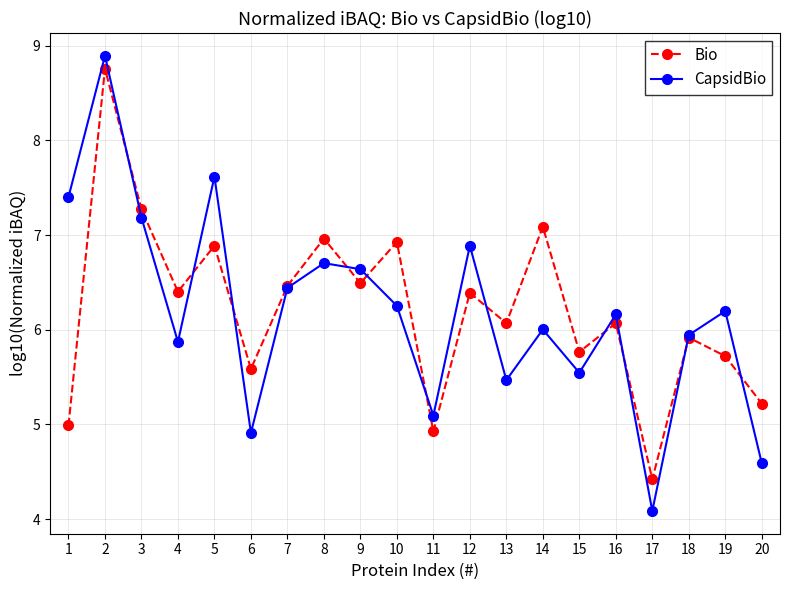

The CapsidBio series shows 6.6 at 9. True or false?

True